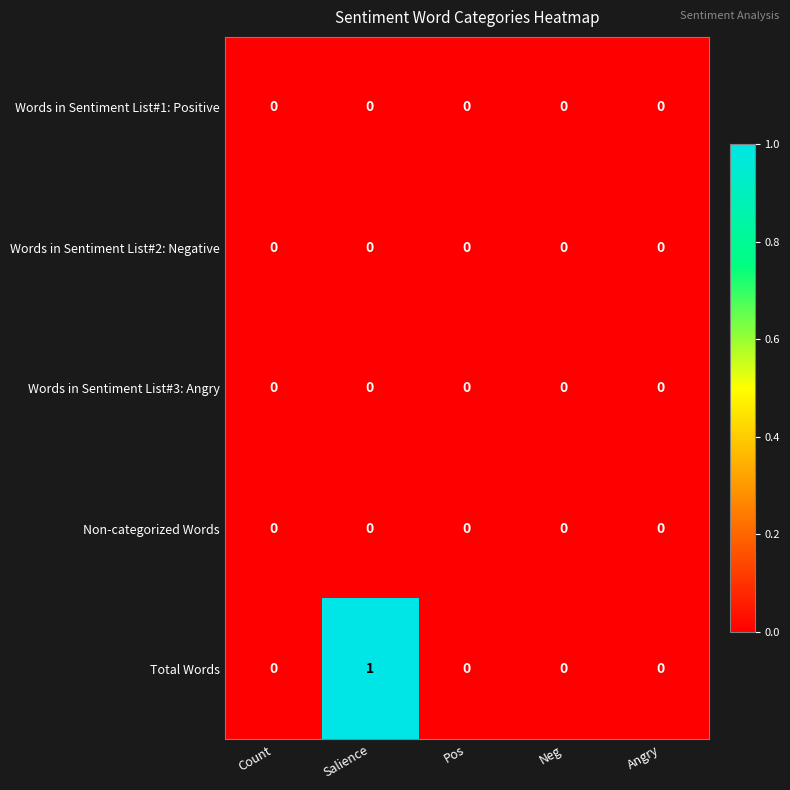

Between Salience and Neg, which series saw the biggest shift?

Total Words